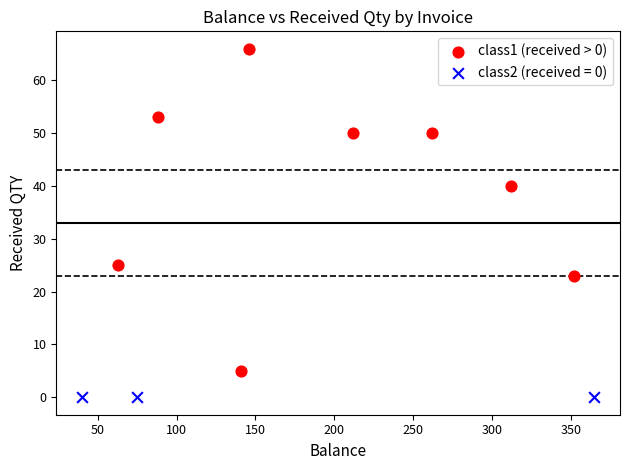

Which series contains the highest Y value?

class1 (received > 0)